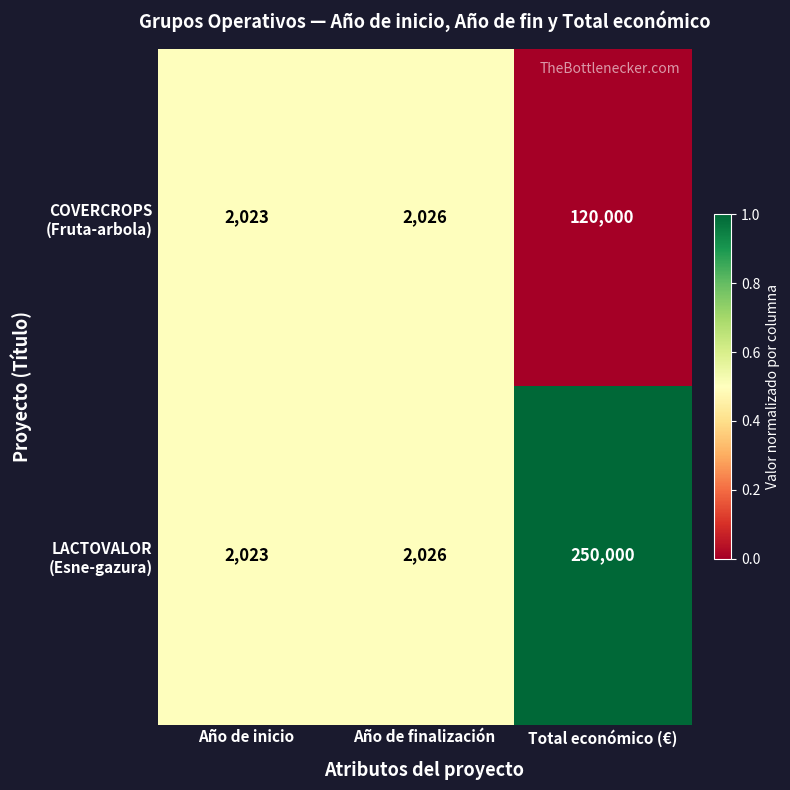

What is the minimum value shown in the chart?

2023